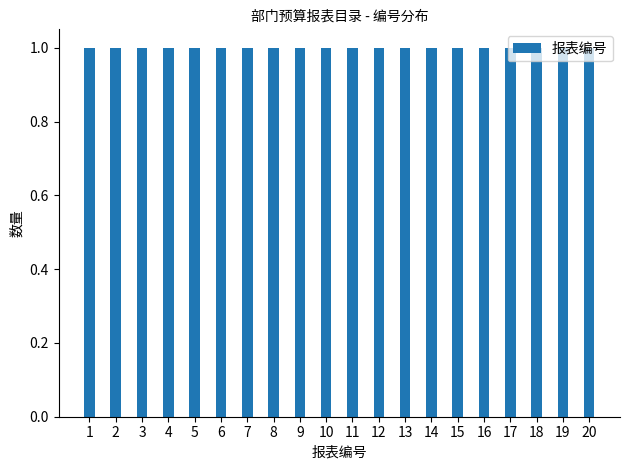

List the labels in order of value, largest first.

20, 19, 18, 17, 16, 15, 14, 13, 12, 11, 10, 9, 8, 7, 6, 5, 4, 3, 2, 1